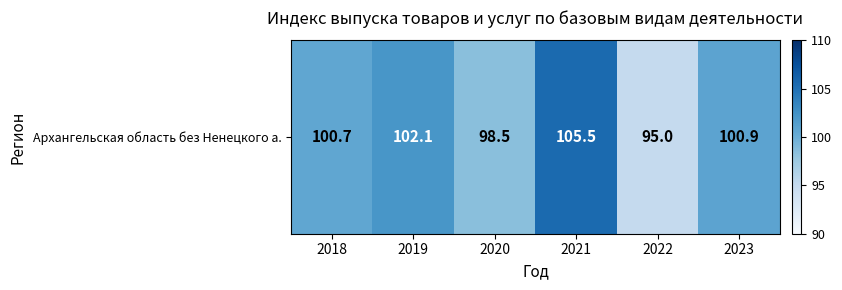

Count the number of data series in this chart.

1